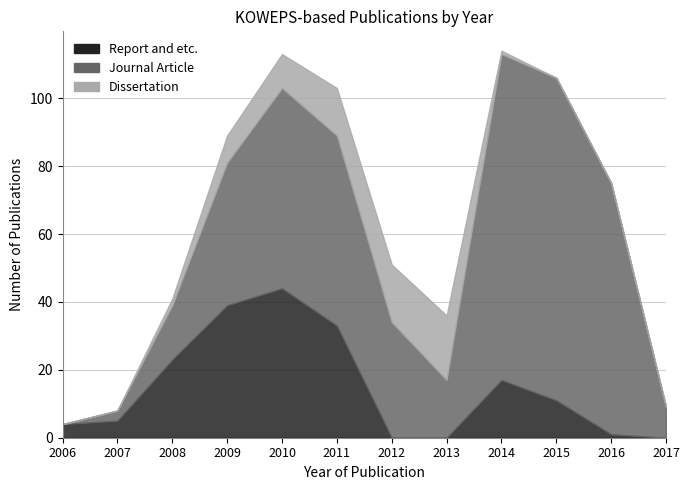

How many distinct data groups are displayed?

3